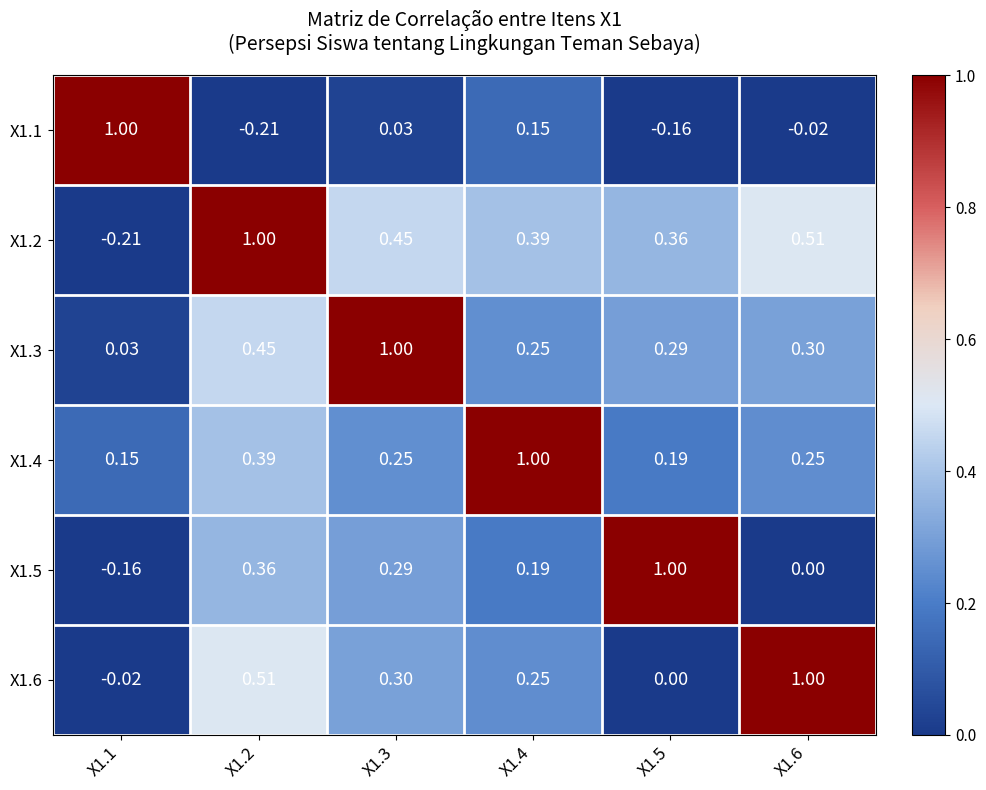

Is the value of X1.4 at X1.2 greater than the value of X1.2 at X1.2?

No